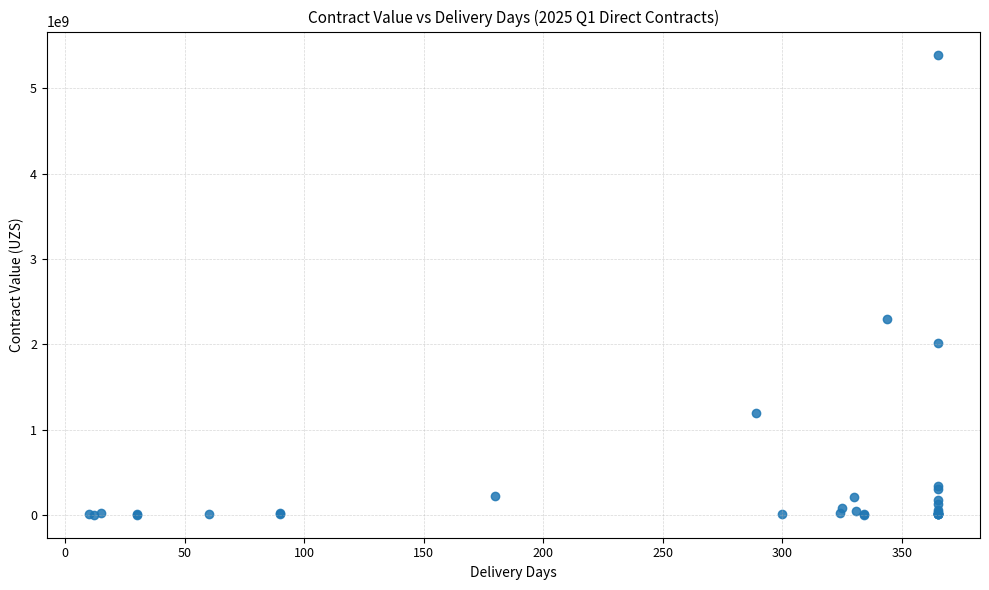

What Y value in the scatter plot is closest to 2699042904?

2299999360